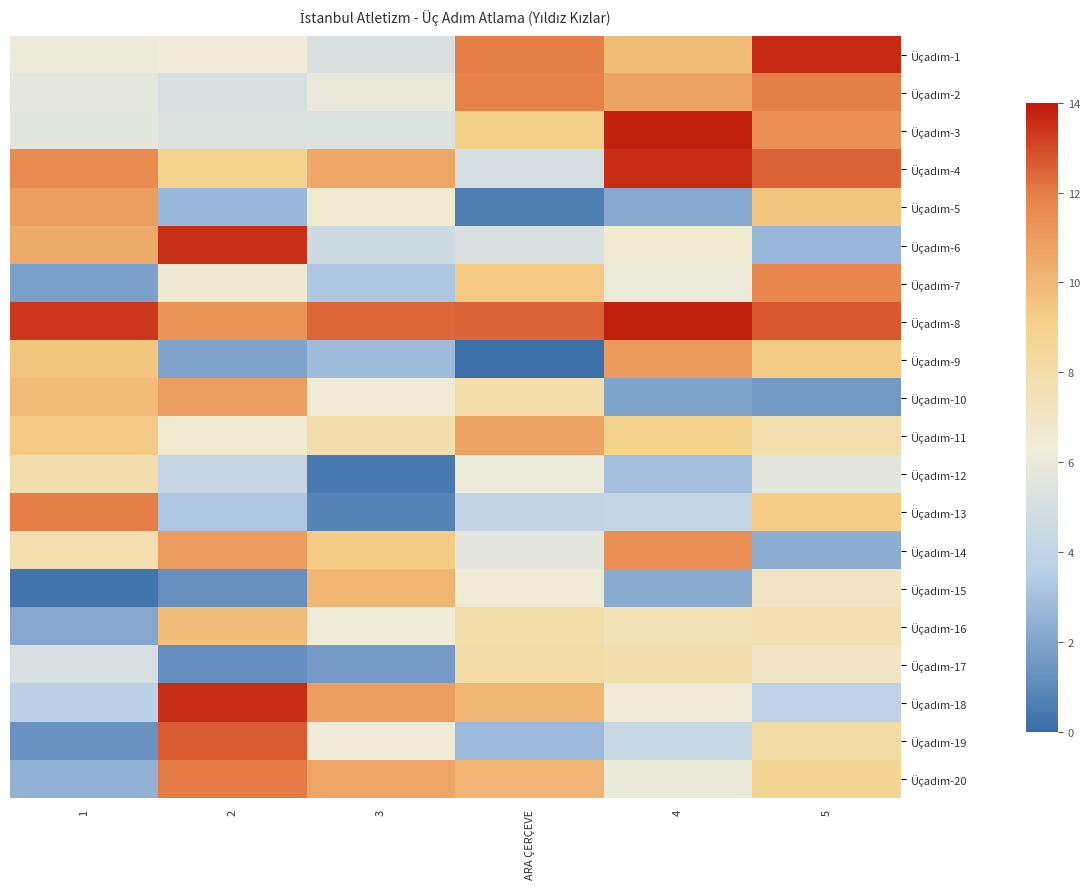

Between 2 and ARA ÇERÇEVE, which series saw the biggest shift?

Üçadım-19